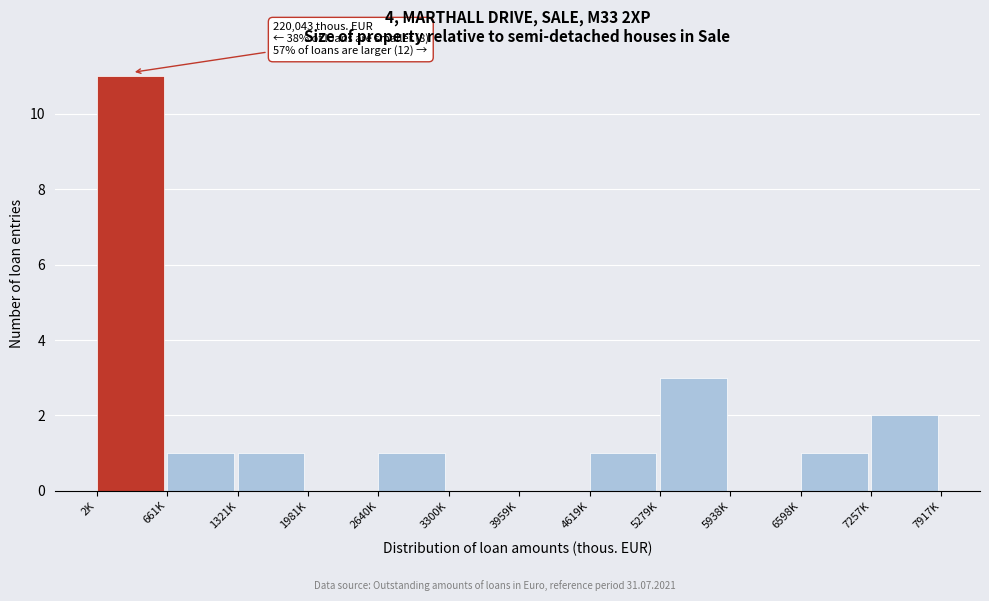

Reading left to right, list all the values displayed in this chart.

2K=11	661K=1	1321K=1	1981K=0	2640K=1	3300K=0	3959K=0	4619K=1	5279K=3	5938K=0	6598K=1	7257K=2